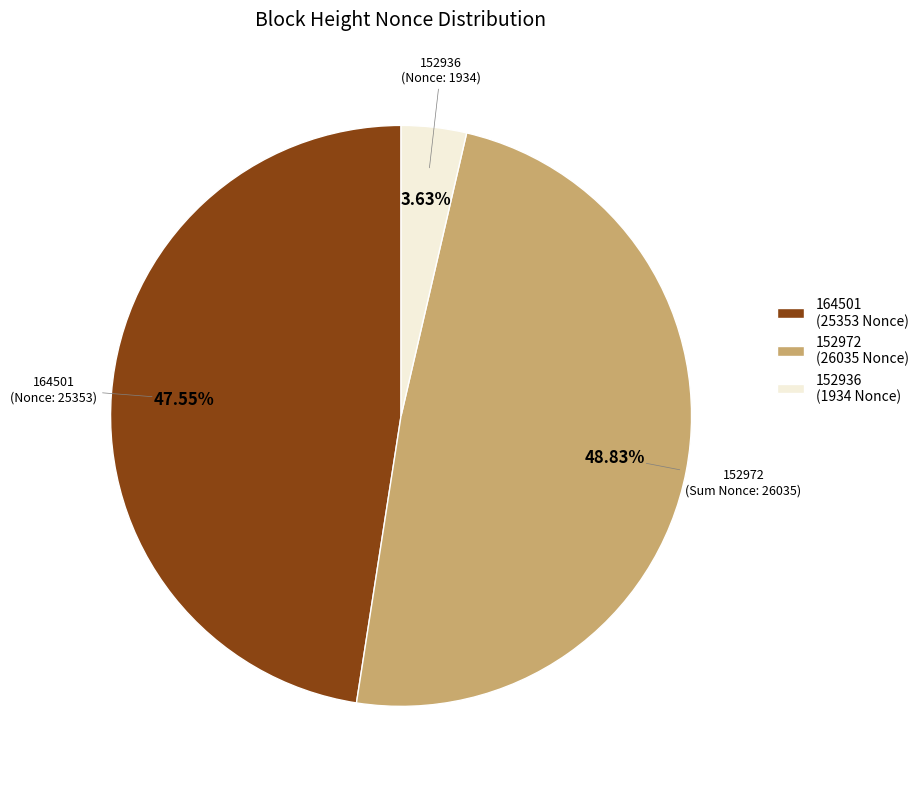

Count the number of slices in the pie.

3